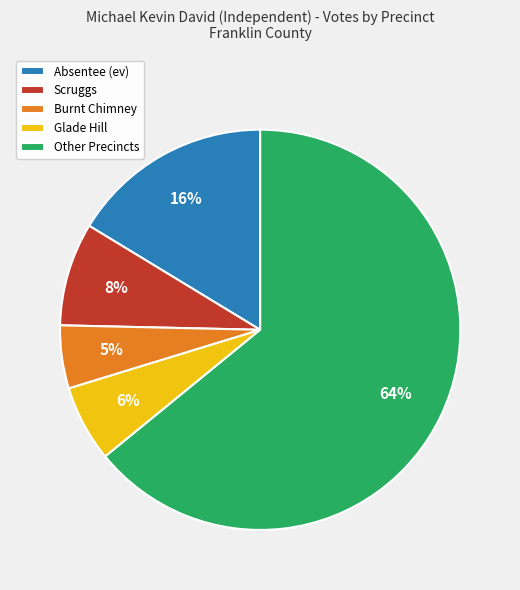

Which slice represents more than half of the pie?

Other Precincts